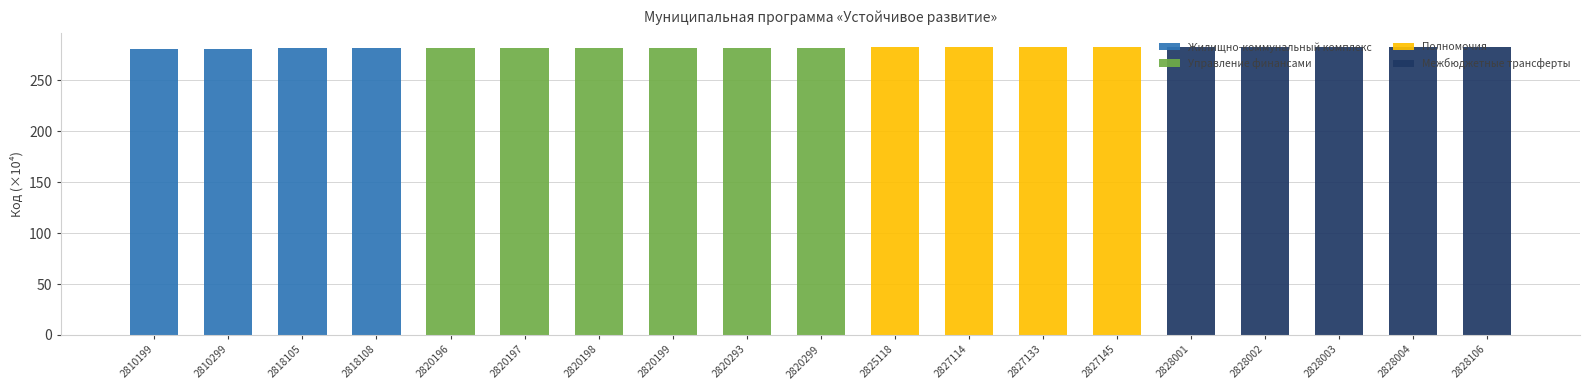

Count the number of categories in the chart.

19